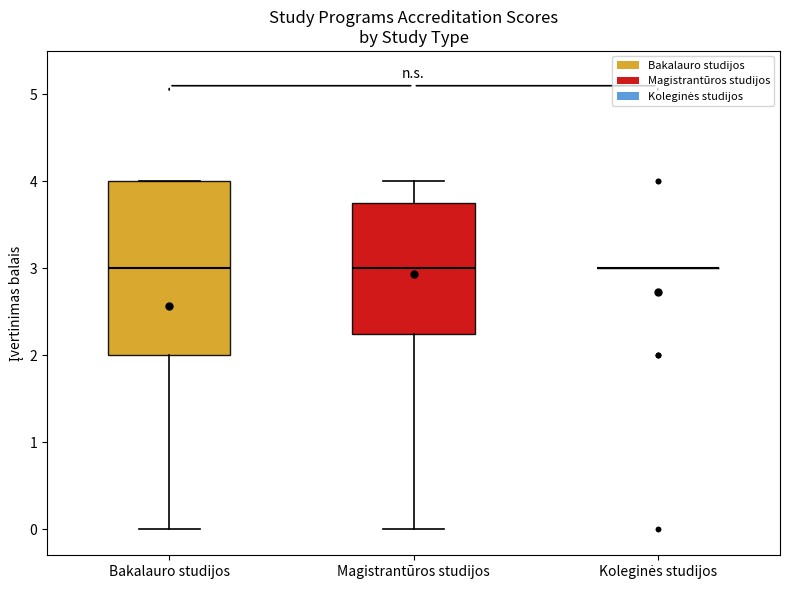

Where does the upper whisker of the box for Magistrantūros studijos end on the y-axis? The values are not printed on the chart, so give them approximately, as read against the axis.

4.0